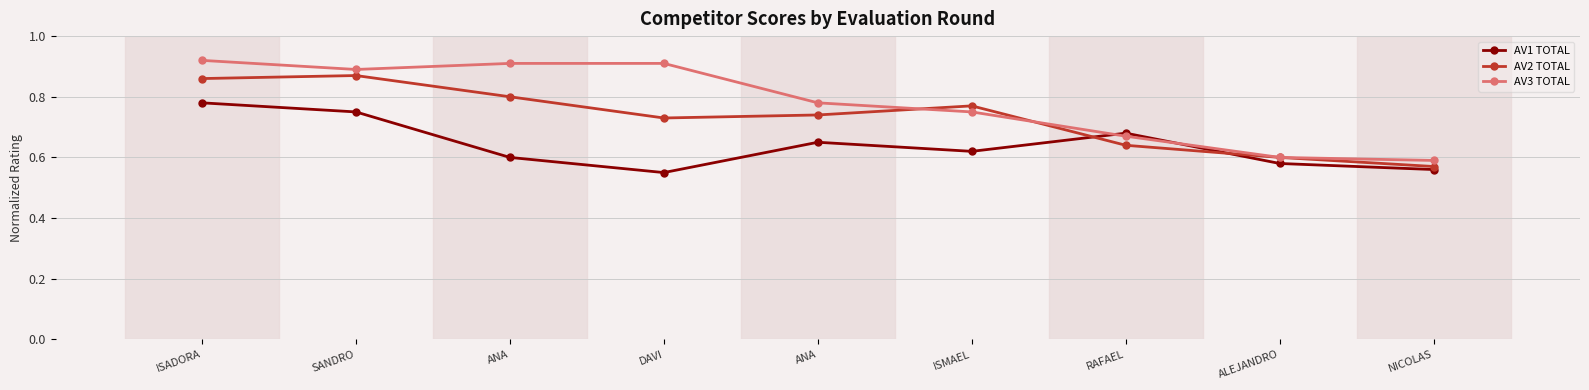

Does the chart have visible grid lines?

Yes